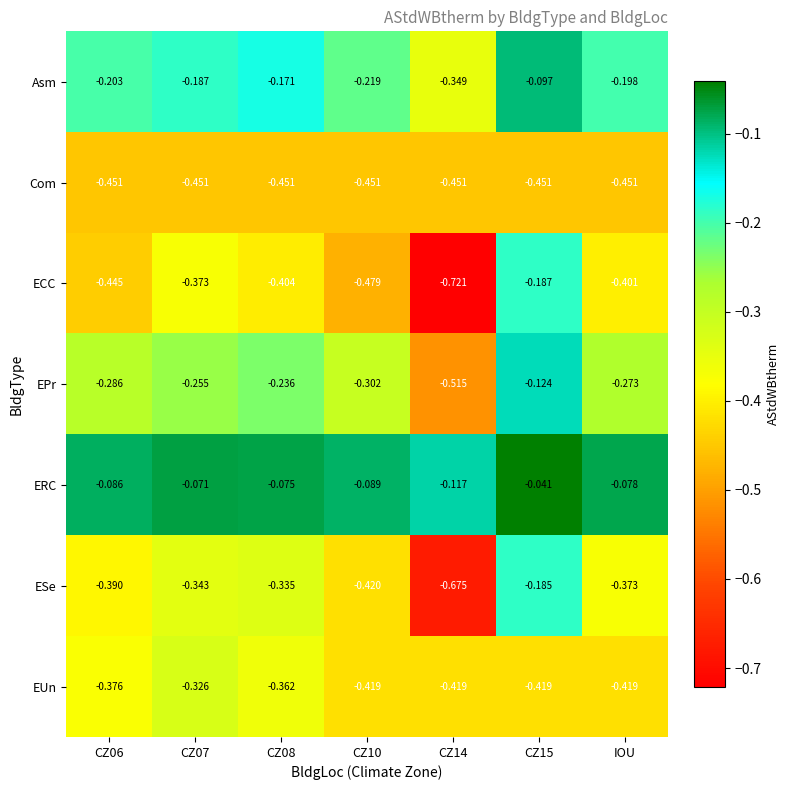

Rank the series at CZ06 from lowest to highest value.

Com, ECC, ESe, EUn, EPr, Asm, ERC